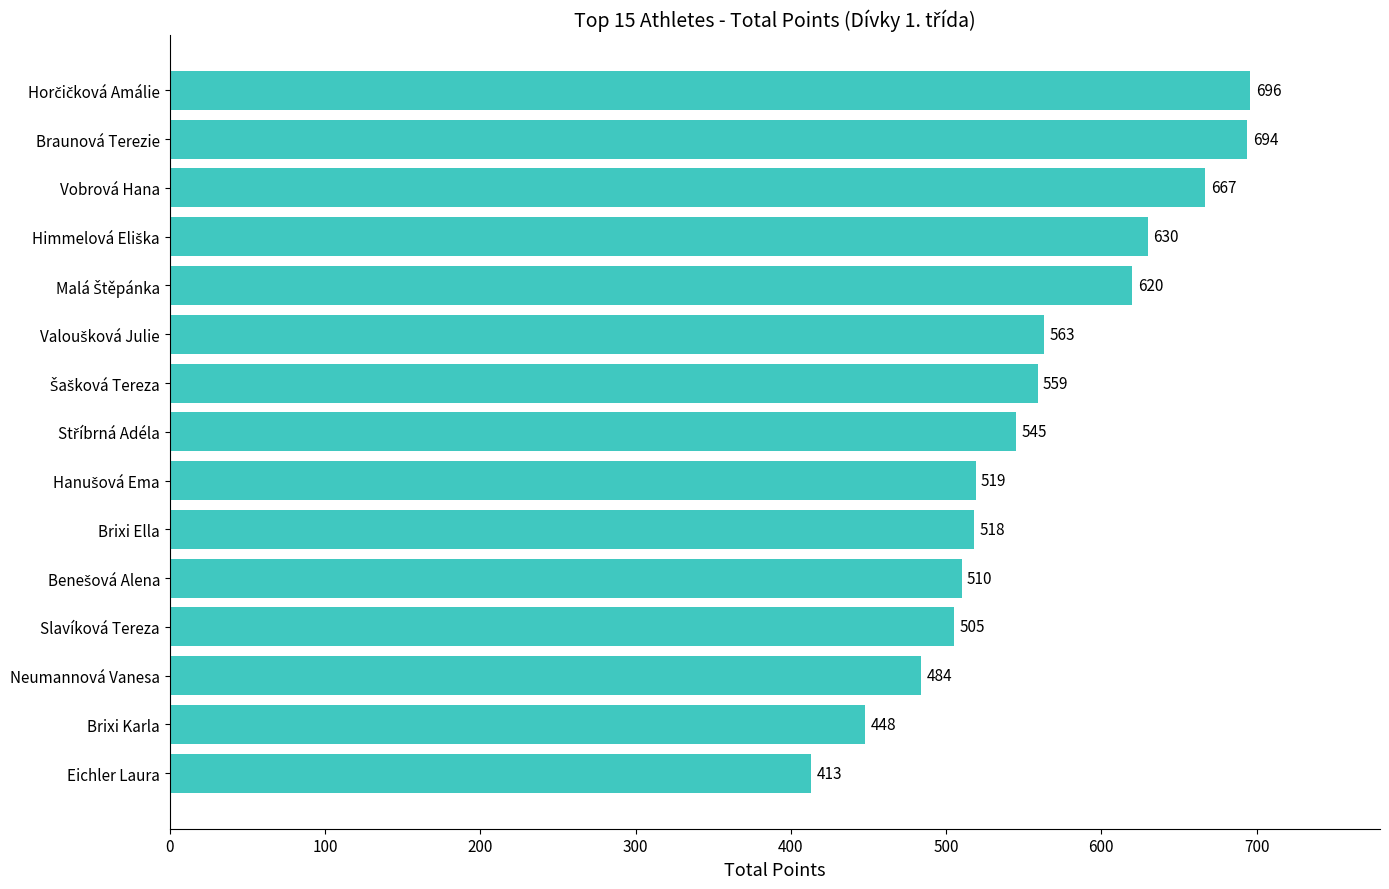

What is the difference between the maximum and minimum values?

283